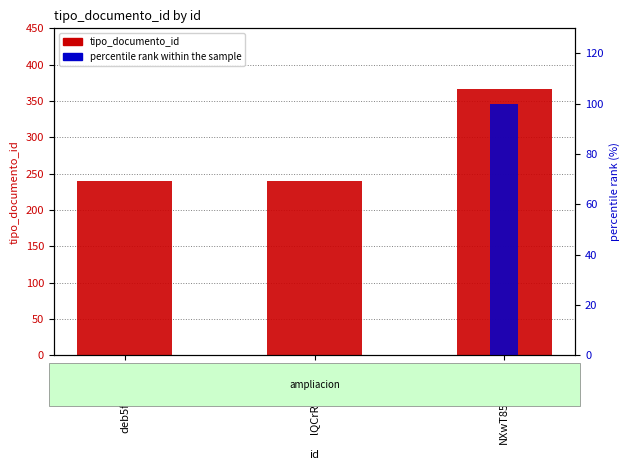

What is the difference between the maximum and minimum values in the tipo_documento_id (count) series?

126